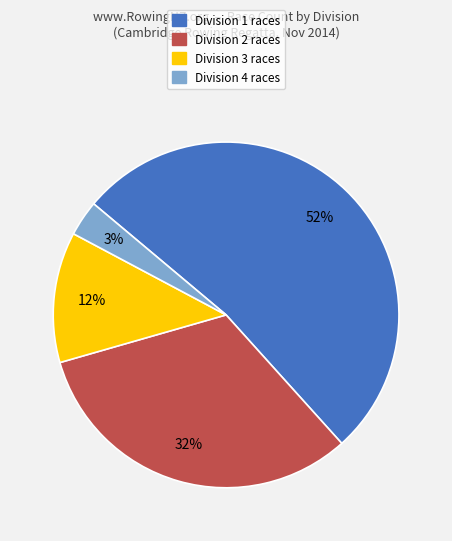

Is there any slice that represents more than half of the pie?

Yes